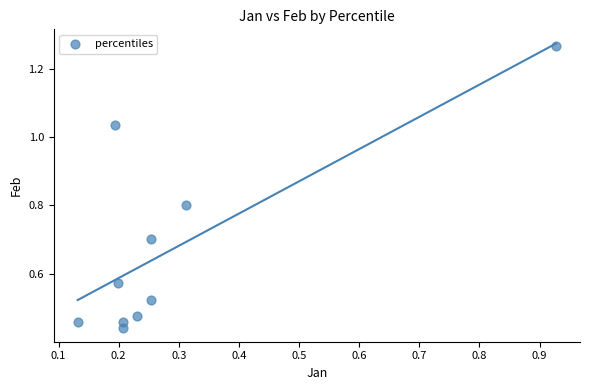

What is the average Y value?

0.7